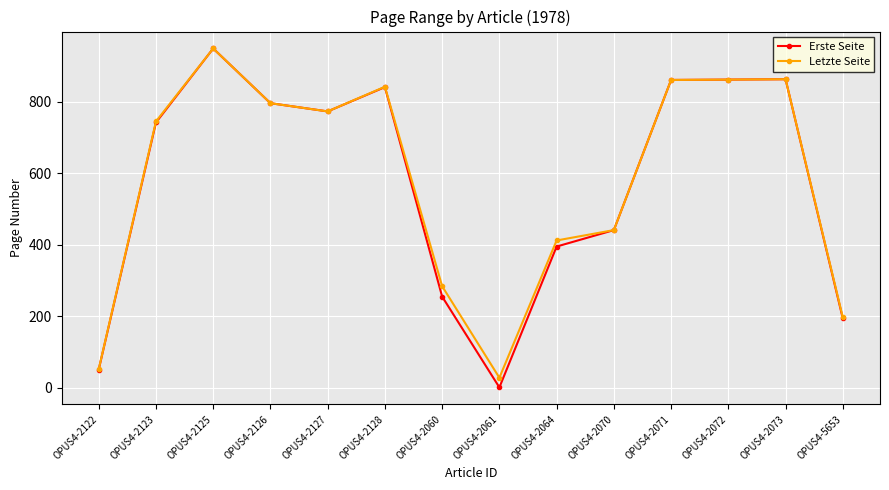

What is the difference between the second highest and minimum values in the Erste Seite series?

862